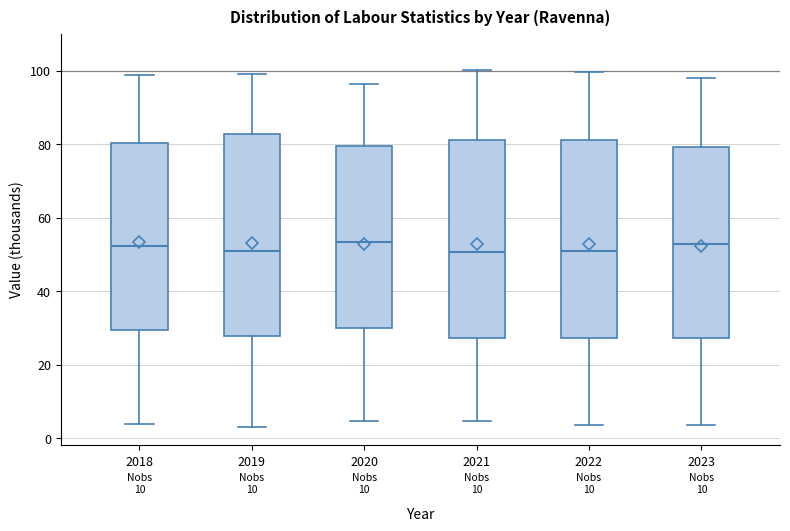

Where does the median line of the box at x = 2019 sit on the y-axis? The values are not printed on the chart, so give them approximately, as read against the axis.

50